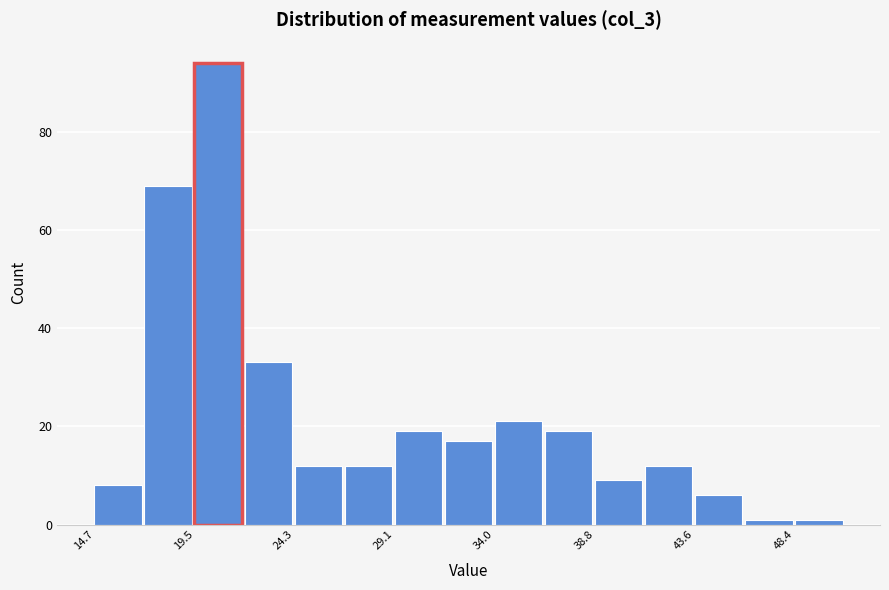

Which range on the x-axis has the tallest bar?

19.5 to 22.0